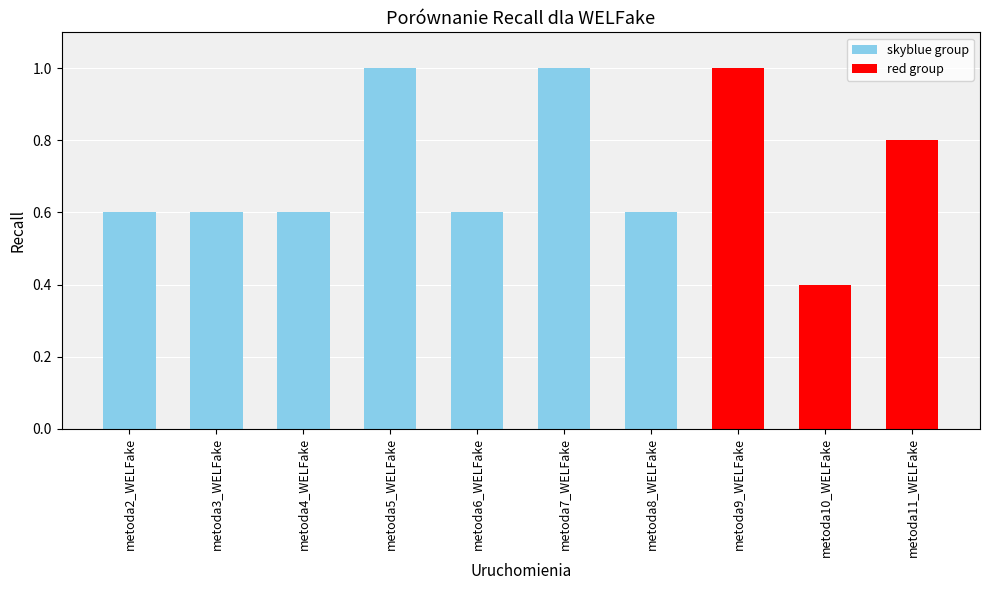

Which has a higher value, metoda9_WELFake or metoda4_WELFake?

metoda9_WELFake